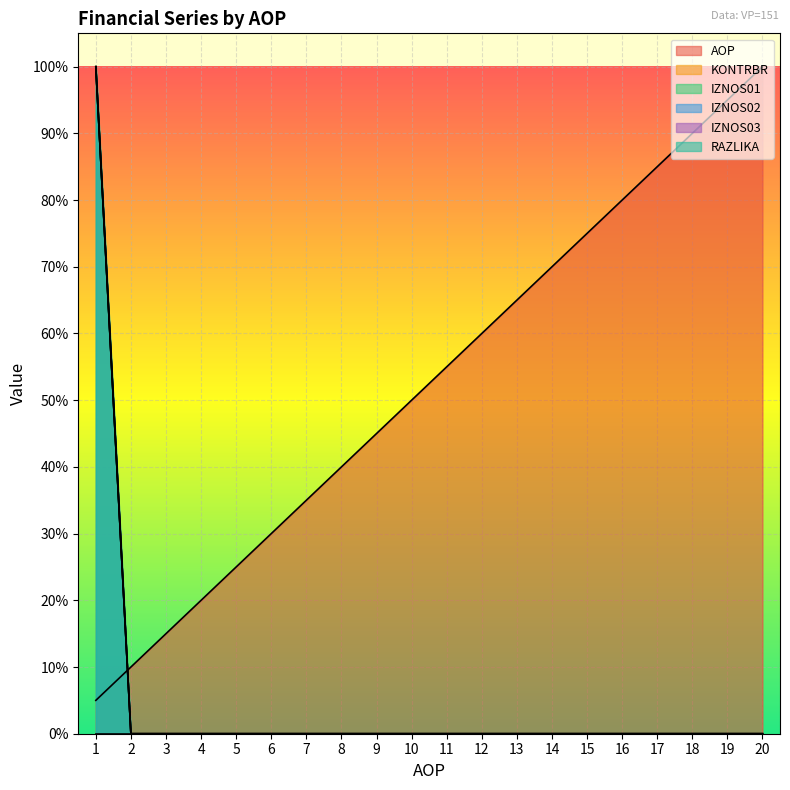

Reading right to left, what are all the values shown in this chart?

AOP: 1.0	0.9	0.9	0.8	0.8	0.8	0.7	0.7	0.6	0.6	0.5	0.5	0.4	0.3	0.3	0.2	0.2	0.1	0.1	0.1
KONTRBR: 0.0	0.0	0.0	0.0	0.0	0.0	0.0	0.0	0.0	0.0	0.0	0.0	0.0	0.0	0.0	0.0	0.0	0.0	0.0	1.0
IZNOS01: 0.0	0.0	0.0	0.0	0.0	0.0	0.0	0.0	0.0	0.0	0.0	0.0	0.0	0.0	0.0	0.0	0.0	0.0	0.0	1.0
IZNOS02: 0.0	0.0	0.0	0.0	0.0	0.0	0.0	0.0	0.0	0.0	0.0	0.0	0.0	0.0	0.0	0.0	0.0	0.0	0.0	1.0
RAZLIKA: 0.0	0.0	0.0	0.0	0.0	0.0	0.0	0.0	0.0	0.0	0.0	0.0	0.0	0.0	0.0	0.0	0.0	0.0	0.0	1.0